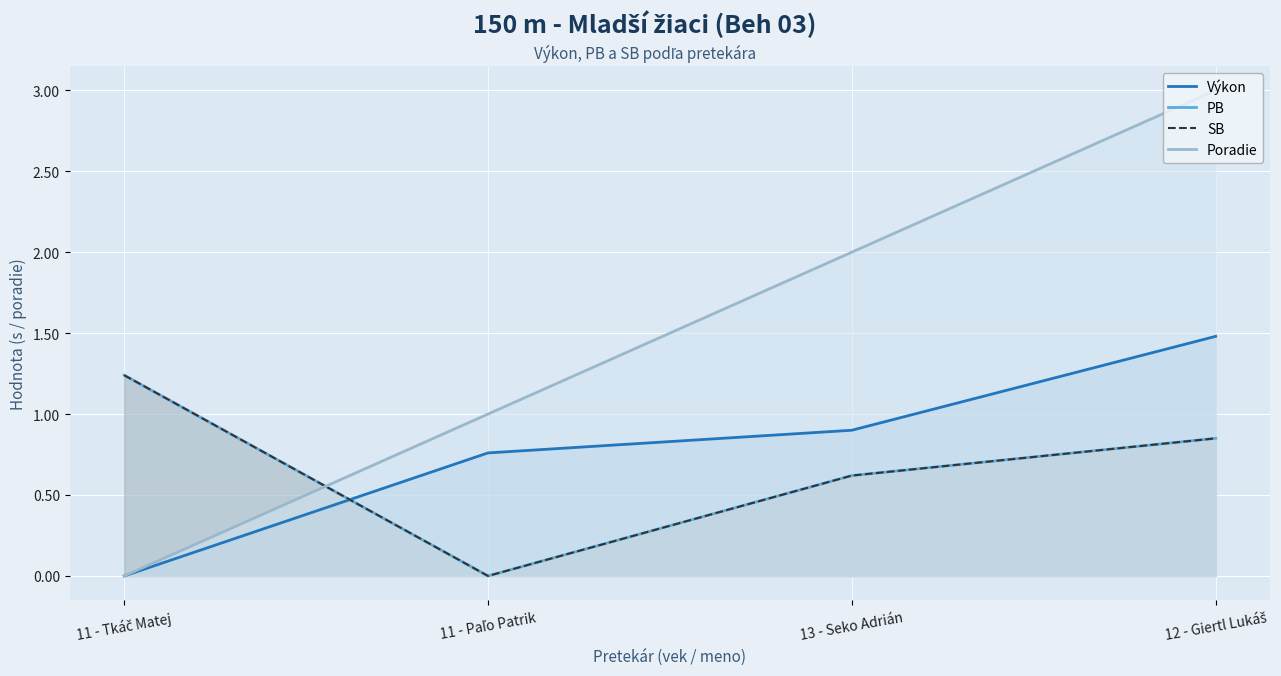

What value does the PB series have at 13 - Seko Adrián?

0.6